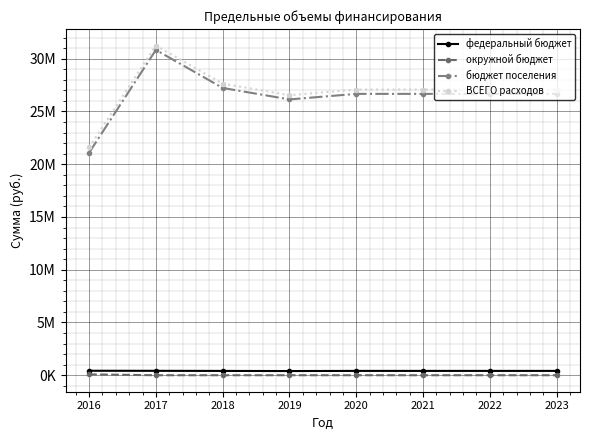

What is the difference between the highest and lowest values at 2017?

31253338.8